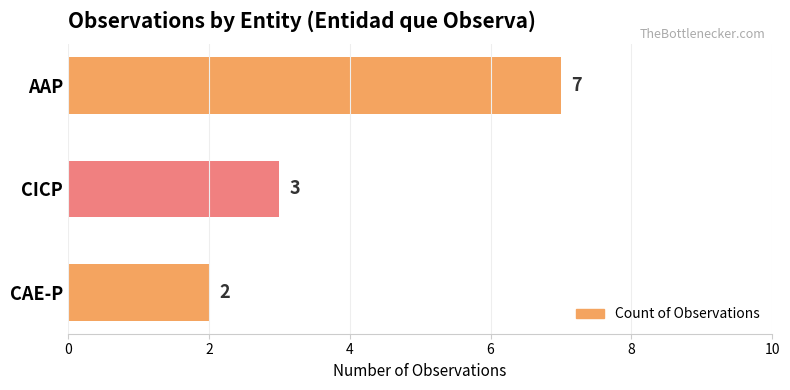

Rank the categories by value from highest to lowest.

AAP, CICP, CAE-P